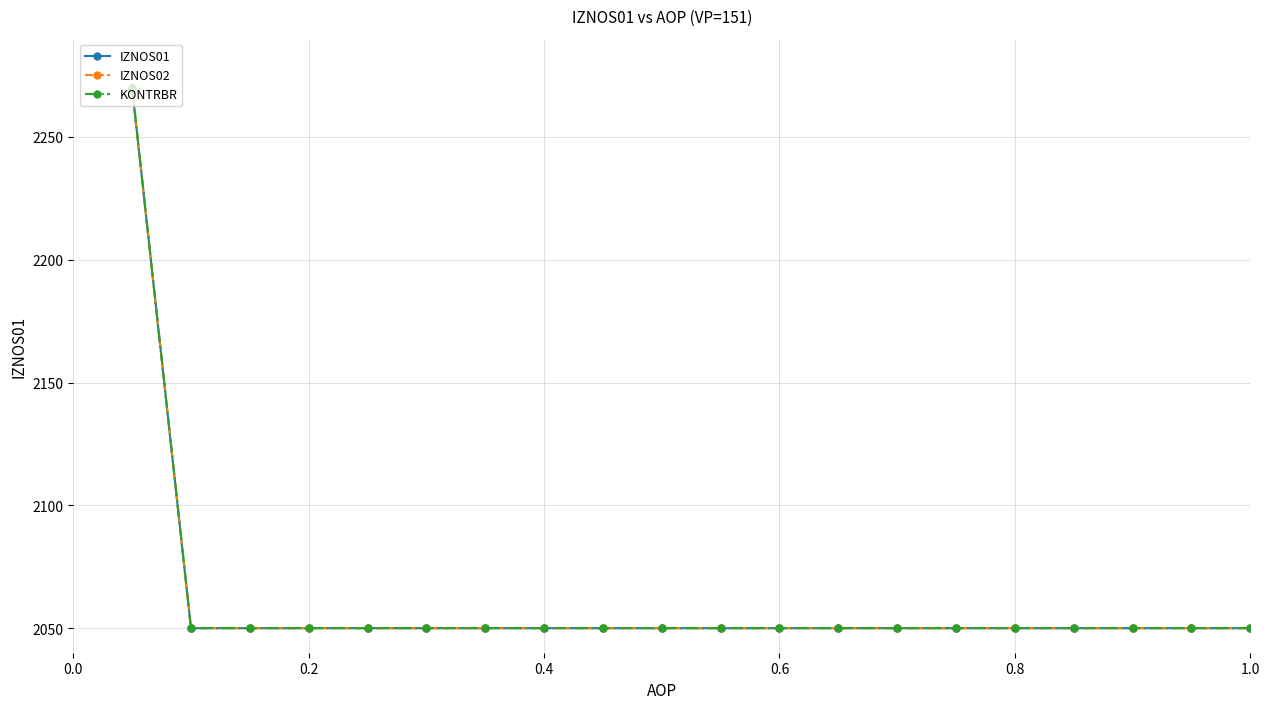

Does the chart have visible grid lines?

Yes